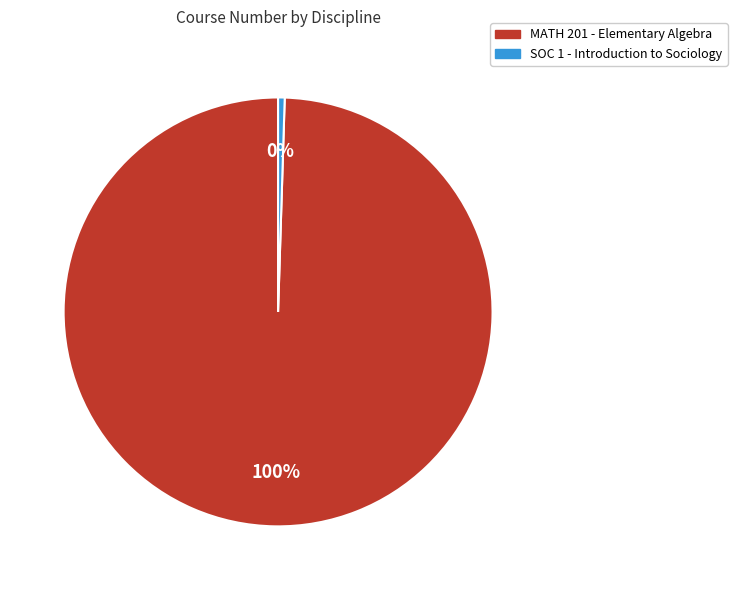

What is the ratio of the value at MATH to the value at SOC?

201.0